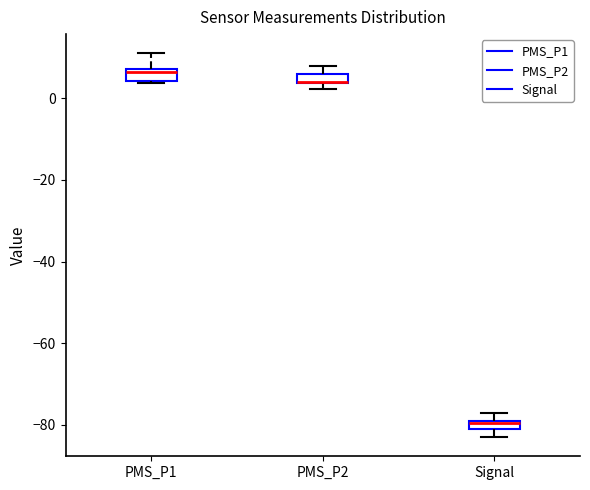

Where is the lower edge of the box for PMS_P1 on the y-axis? The values are not printed on the chart, so give them approximately, as read against the axis.

4